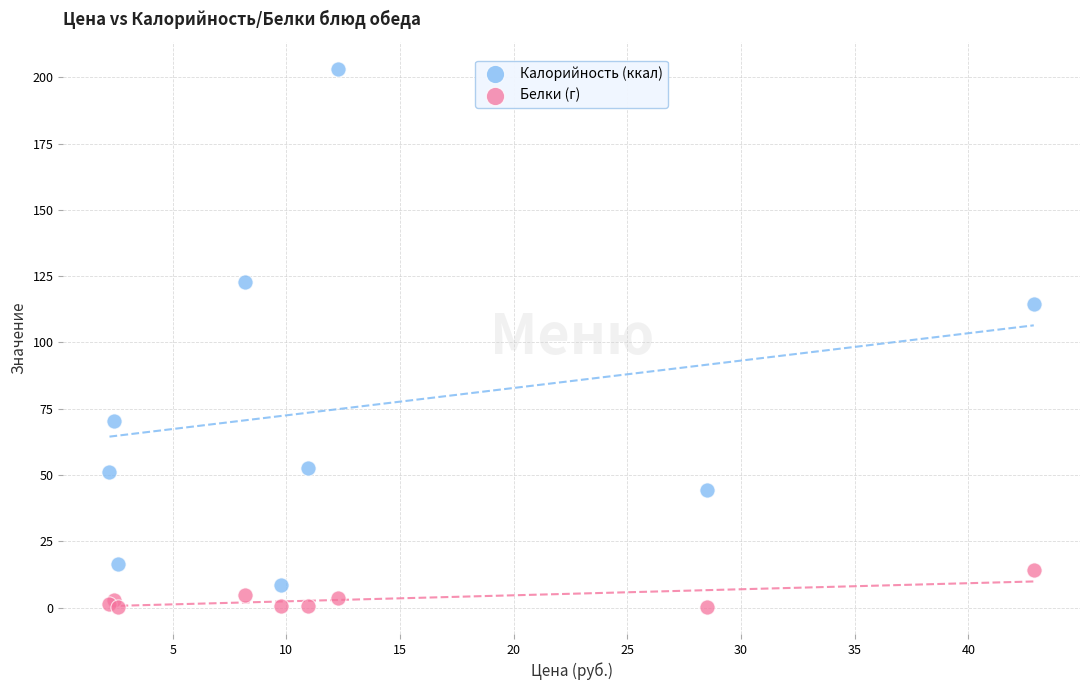

Which series contains the highest Y value?

Калорийность (ккал)